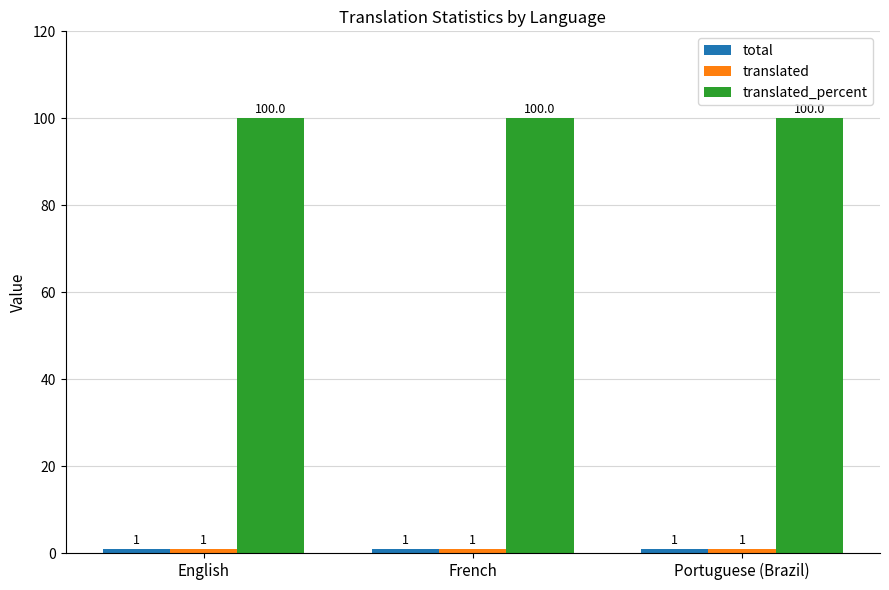

Rank the categories by translated_percent value from lowest to highest.

English, French, Portuguese (Brazil)